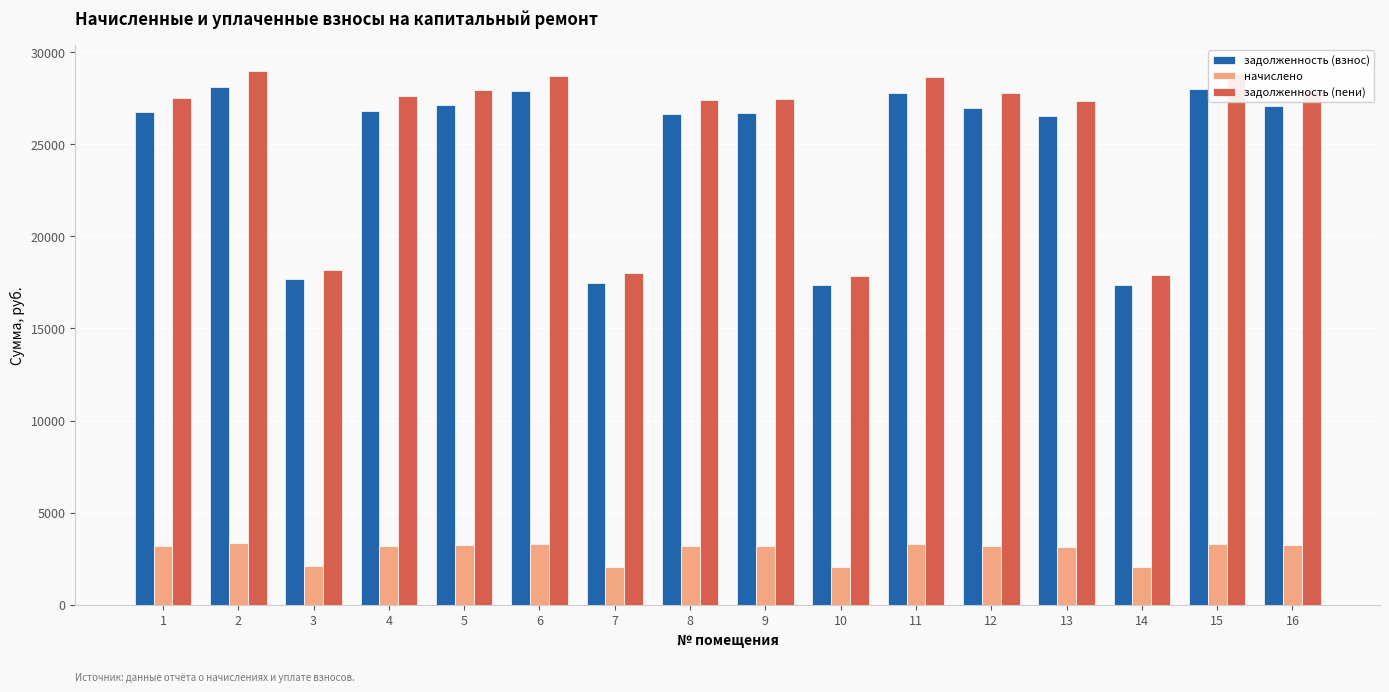

What is the lowest value of the задолженность (пени) series?

17860.0